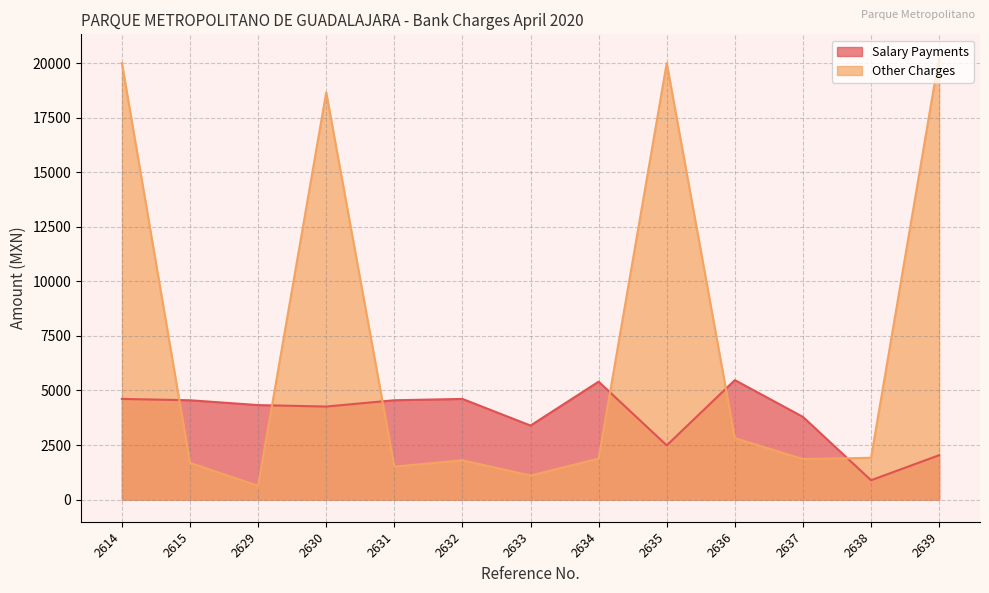

The value of Other Charges at 2637 is 1856.0. True or false?

True